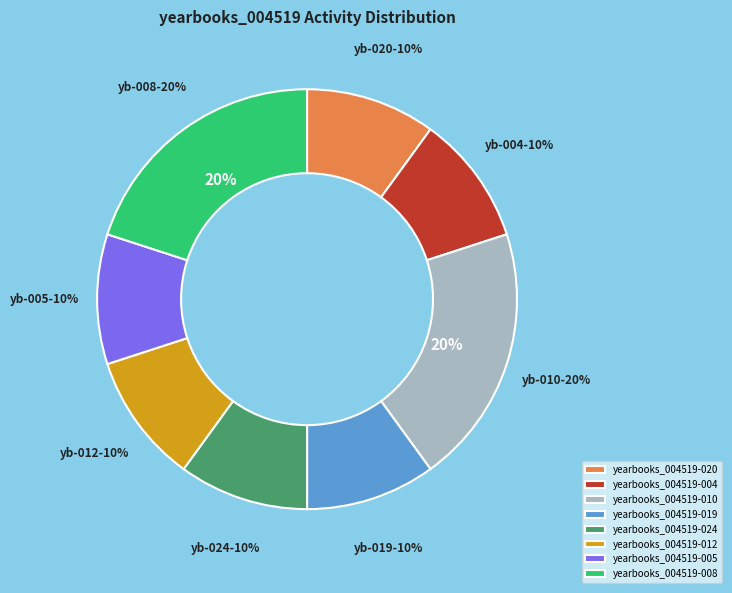

Is the sum of yearbooks_004519-010 and yearbooks_004519-005 greater than half?

No